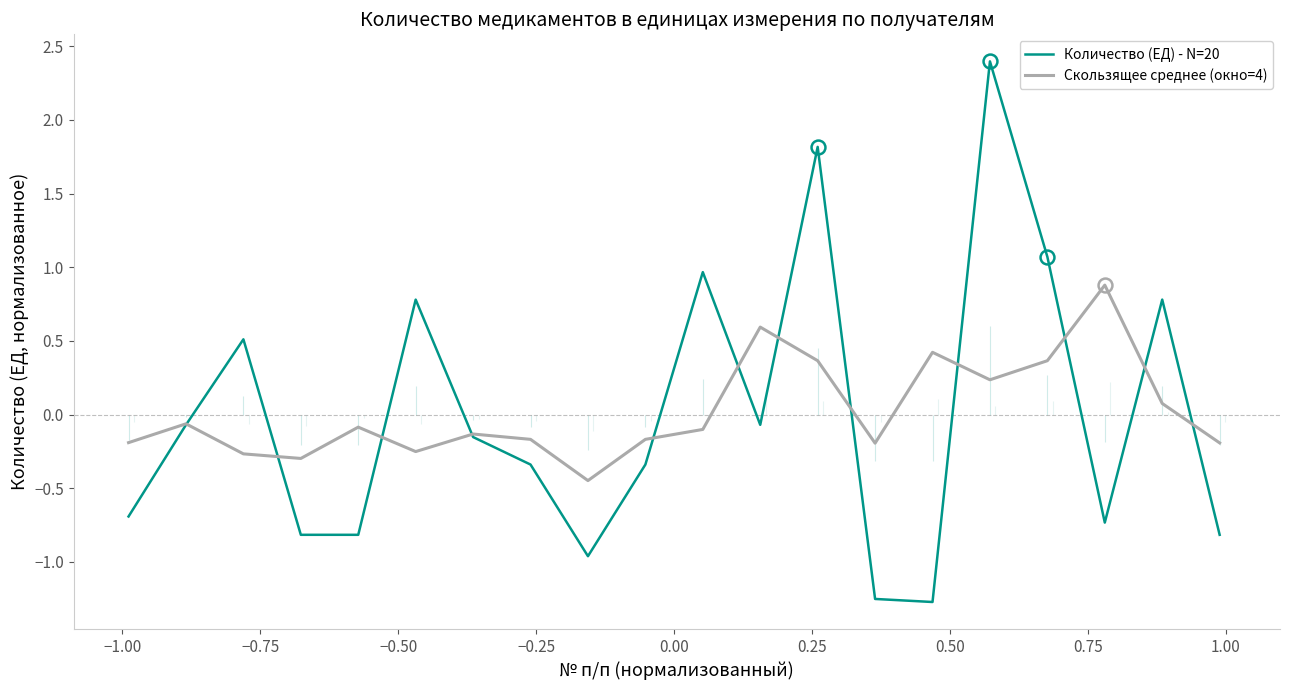

Does the chart have visible grid lines?

No